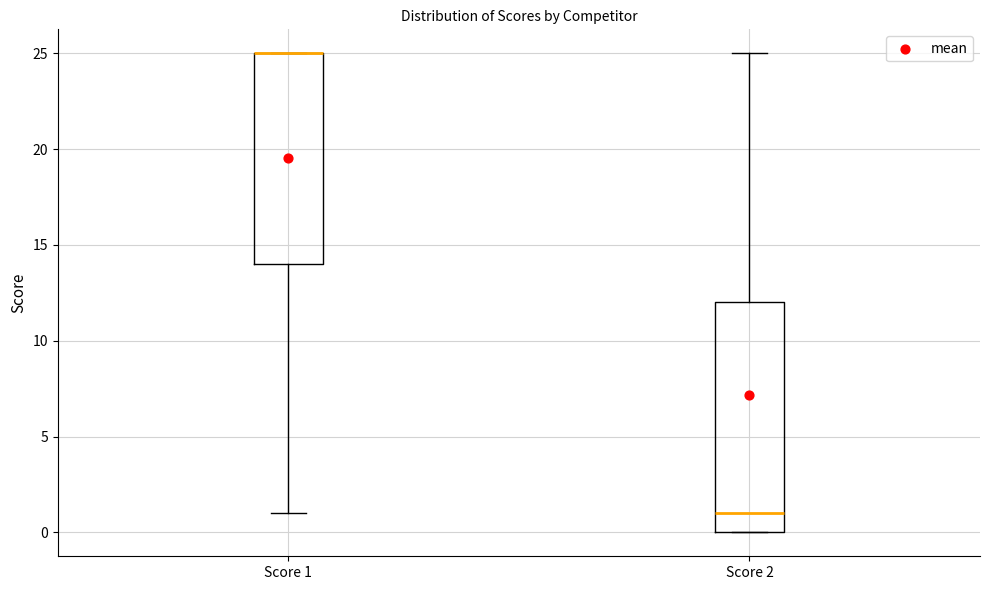

Reading left to right, transcribe this box plot: for each box, give where its median line is, the range the box spans, and where its two whiskers end, as read against the y-axis. The values are not printed on the chart, so give them approximately, as read against the axis.

Score 1: median 25 (drawn on the box's upper edge), box 14 to 25, whiskers 1 to 25
Score 2: median 1, box 0 to 12, whiskers 0 to 25